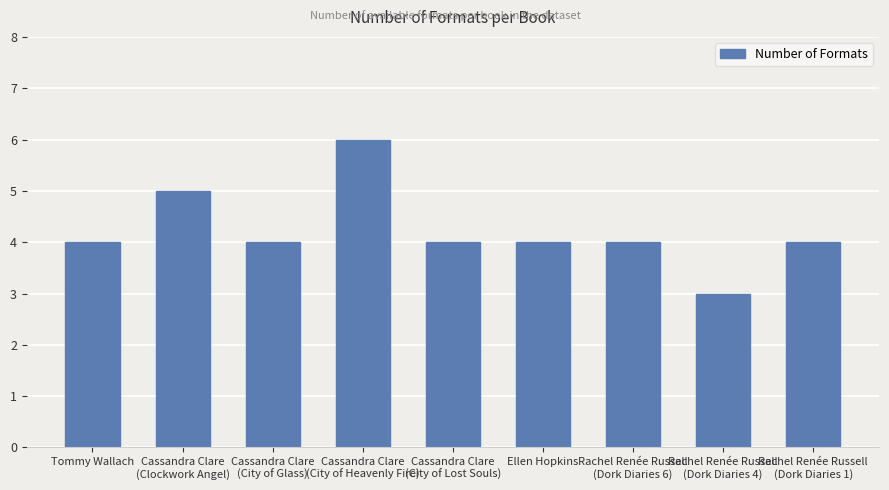

What is the approximate value at Ellen Hopkins?

4